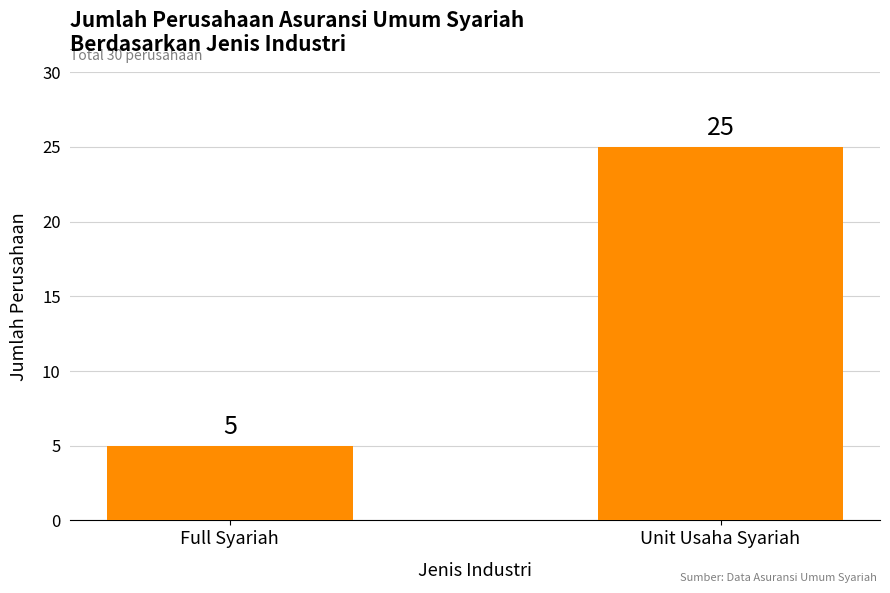

Rank the categories by value from highest to lowest.

Unit Usaha Syariah, Full Syariah